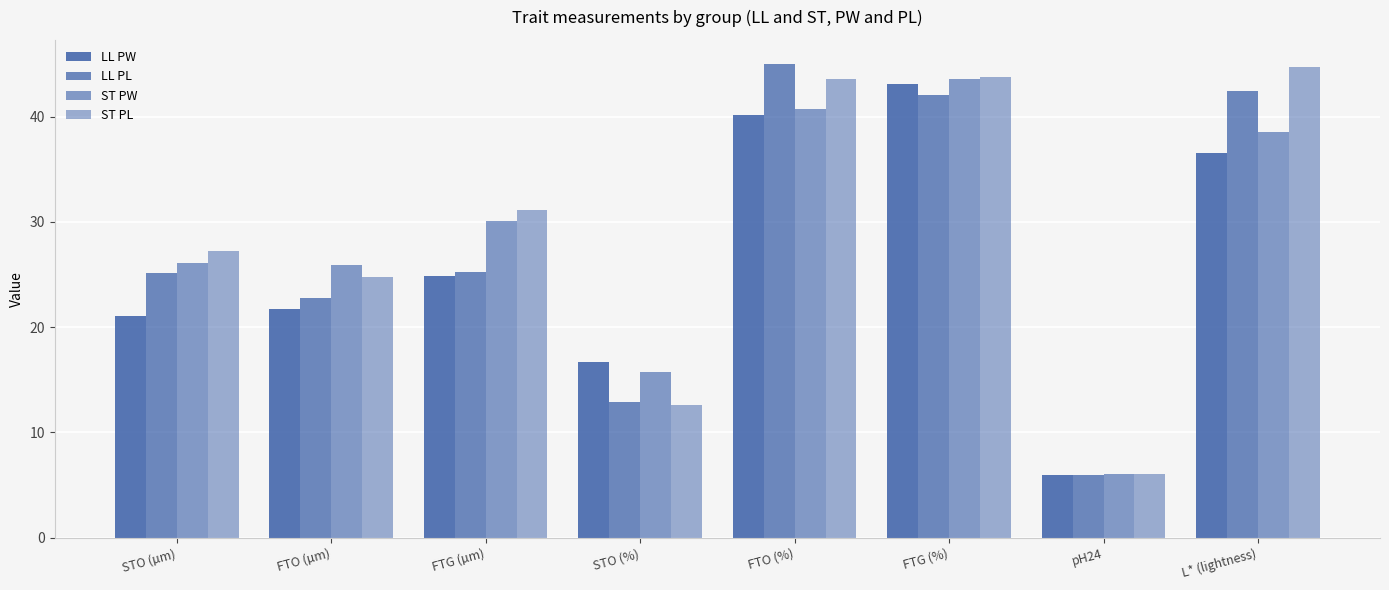

True or false: LL PW has a value of 10.2 at pH24.

False